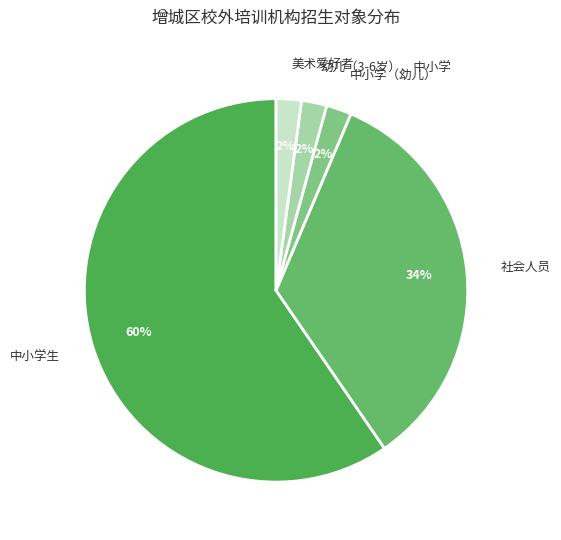

Which category has the biggest portion of the pie?

中小学生